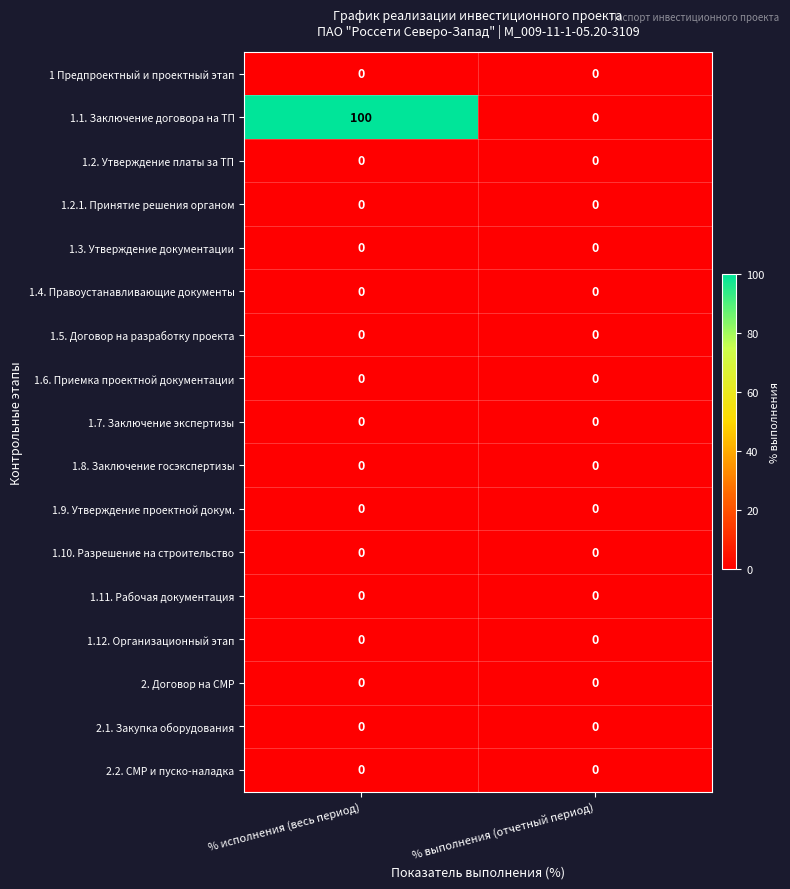

What is the maximum value shown in the chart?

100